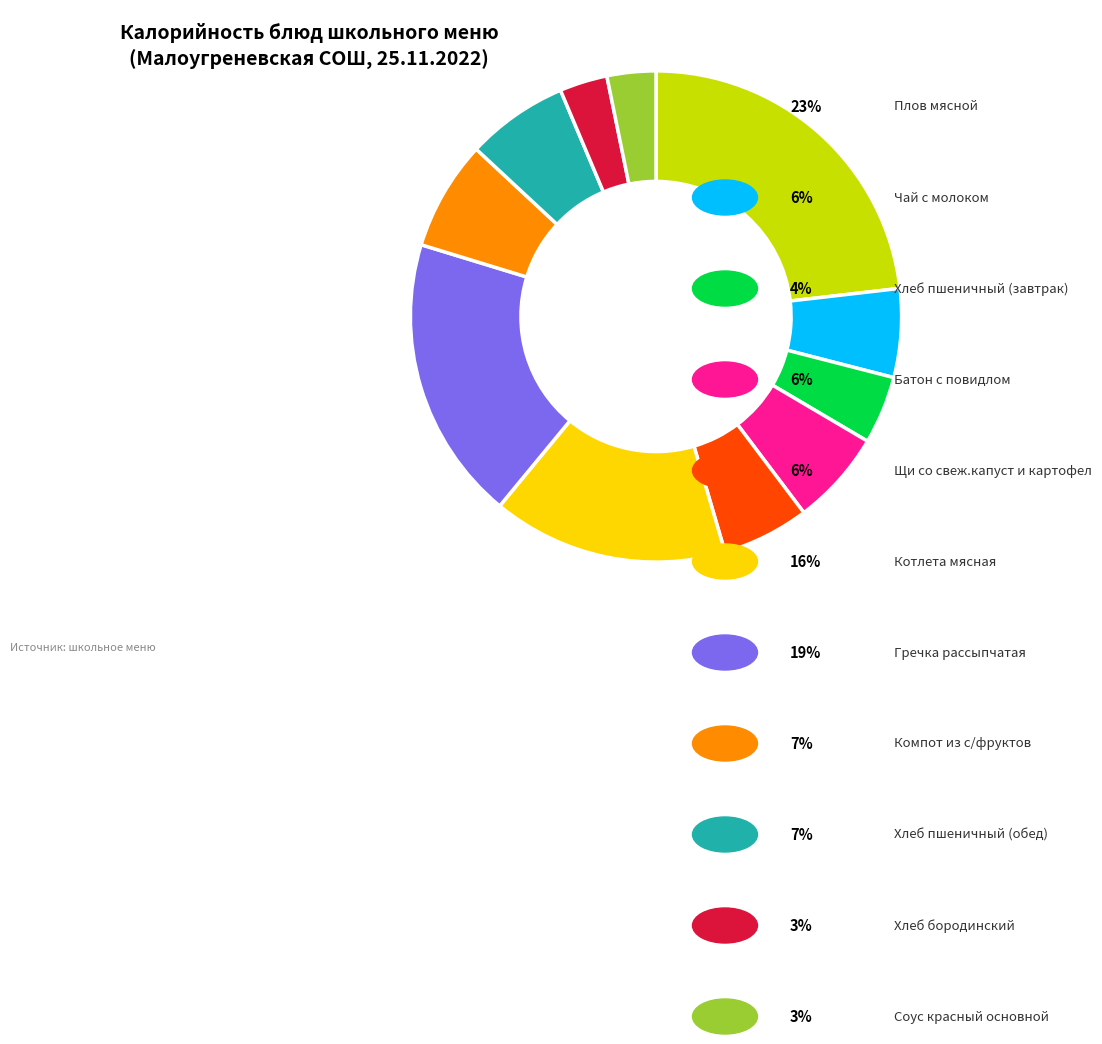

Does any single category account for the majority?

No